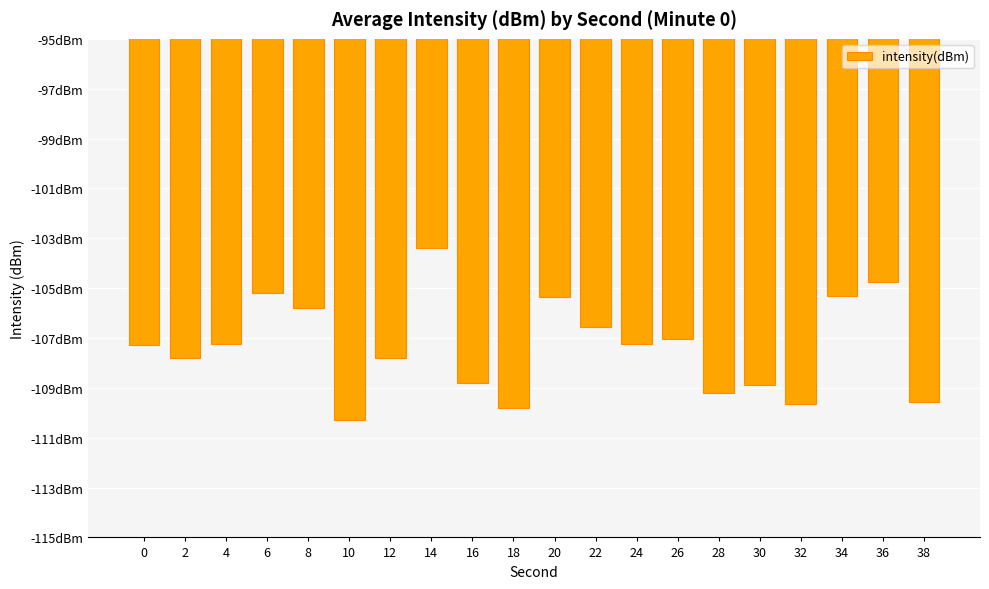

Reading left to right, list all the values displayed in this chart.

-107.3	-107.8	-107.3	-105.2	-105.8	-110.3	-107.8	-103.4	-108.8	-109.8	-105.4	-106.5	-107.2	-107.0	-109.2	-108.9	-109.6	-105.3	-104.7	-109.6